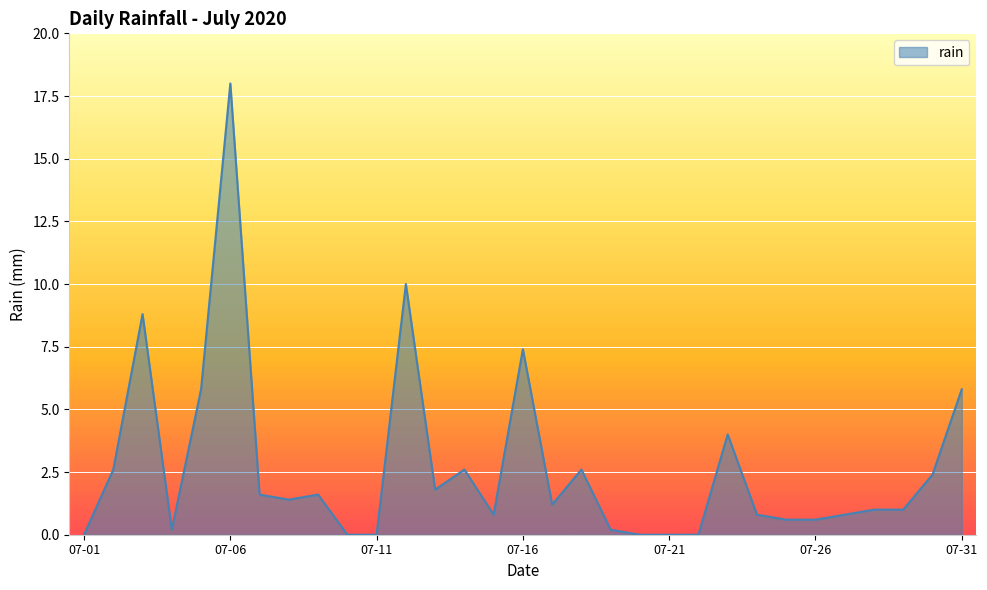

How many lines are shown in the chart?

1